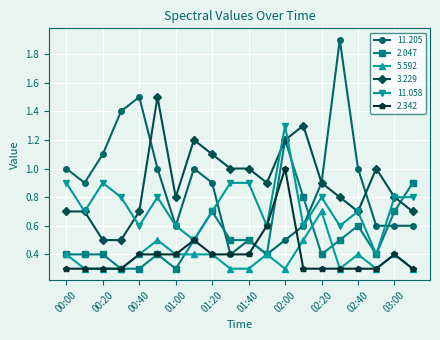

What is the maximum value for 3.229?

1.5